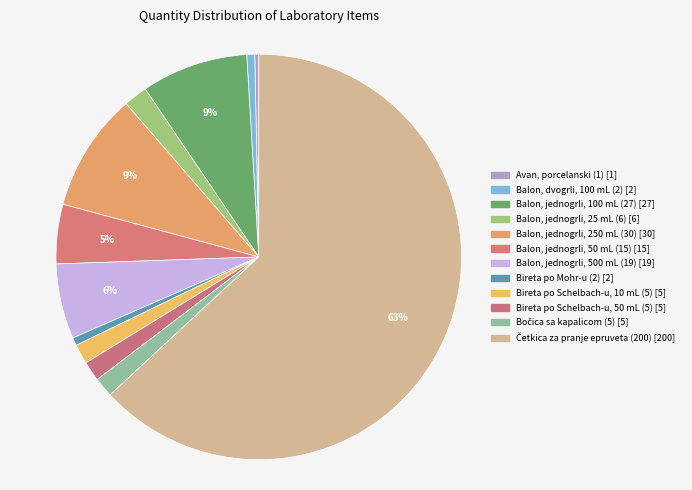

Rank the categories by value from lowest to highest.

Avan, porcelanski (1), Balon, dvogrli, 100 mL (2), Bireta po Mohr-u (2), Bireta po Schelbach-u, 10 mL (5), Bireta po Schelbach-u, 50 mL (5), Bočica sa kapalicom (5), Balon, jednogrli, 25 mL (6), Balon, jednogrli, 50 mL (15), Balon, jednogrli, 500 mL (19), Balon, jednogrli, 100 mL (27), Balon, jednogrli, 250 mL (30), Četkica za pranje epruveta (200)